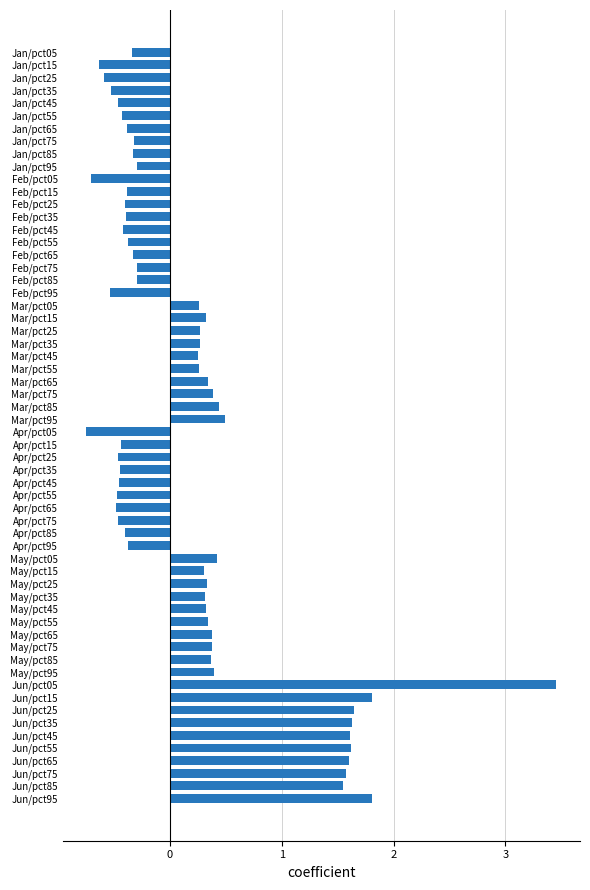

At which category does the chart reach its peak across all series?

Jun/pct05